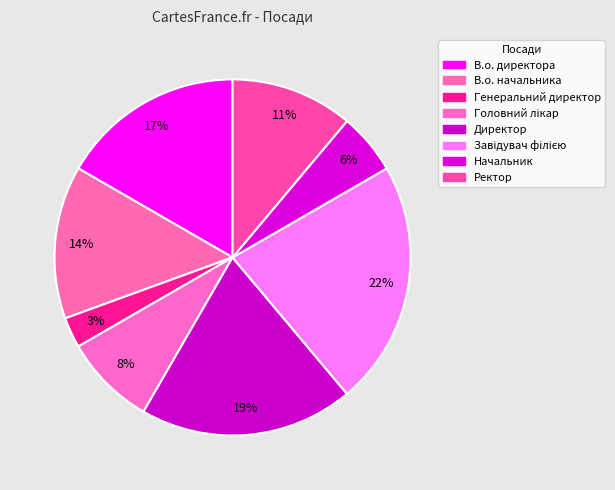

How many segments does this pie chart have?

8